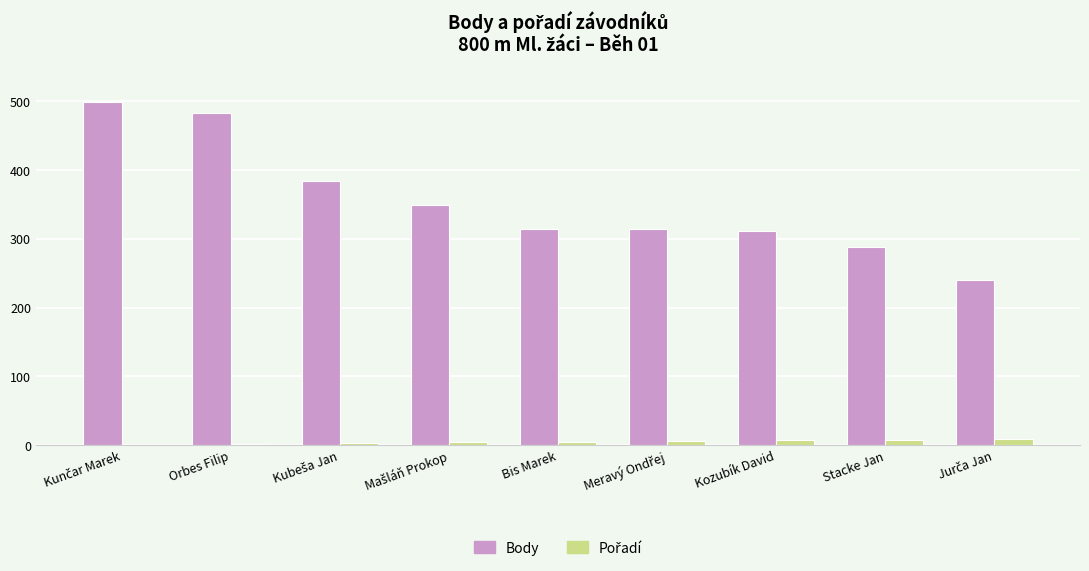

Which series has the largest total across all categories?

Body